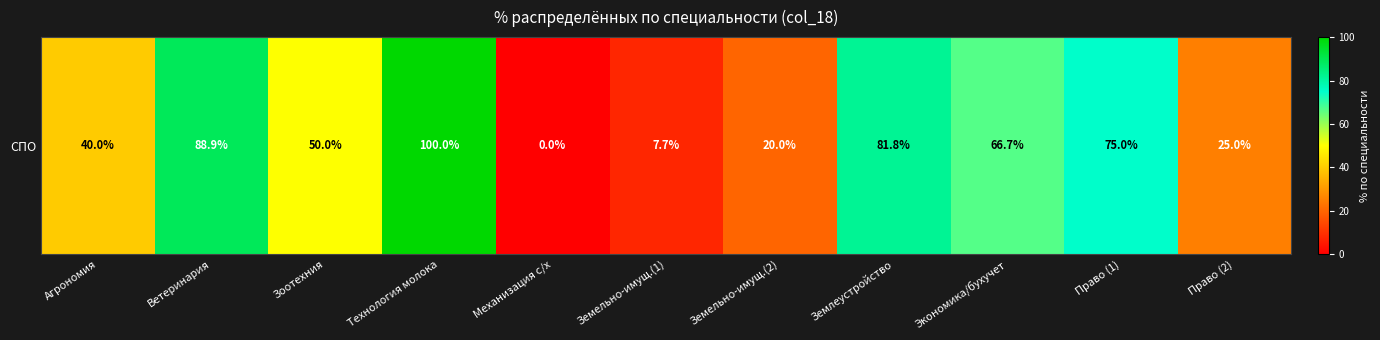

True or false: the data shows 88.9 at Ветеринария.

True